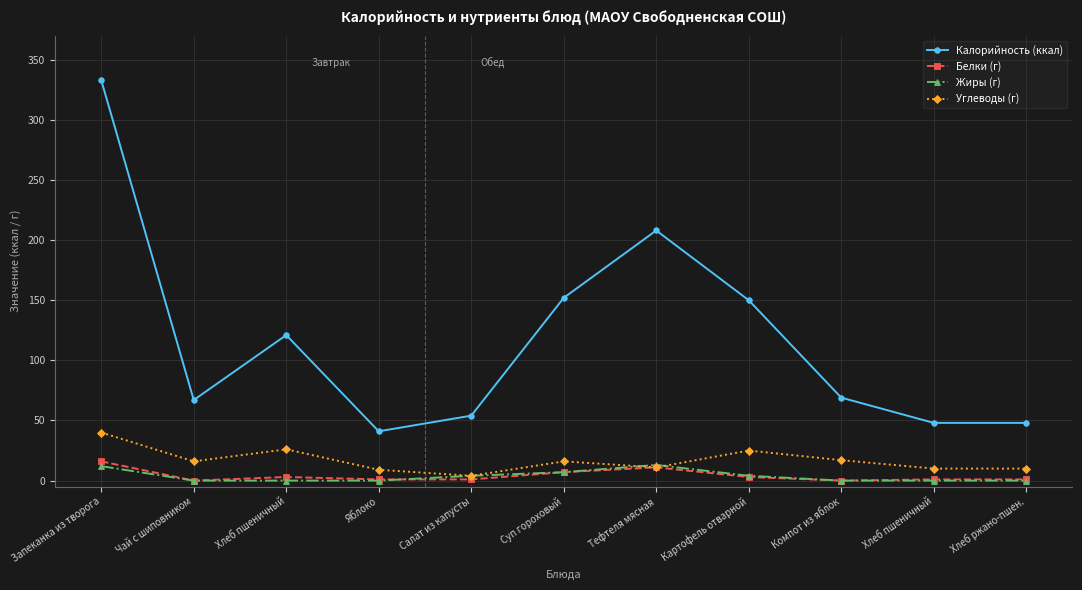

True or false: Жиры (г) and Калорийность (ккал) intersect in this chart.

False